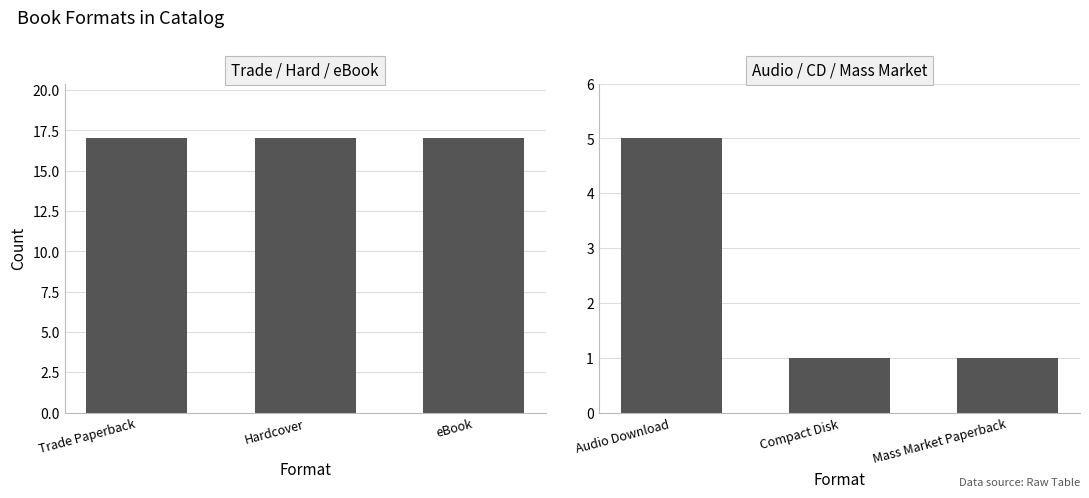

What are all the series names shown in the legend?

Trade / Hard / eBook, Audio / CD / Mass Market